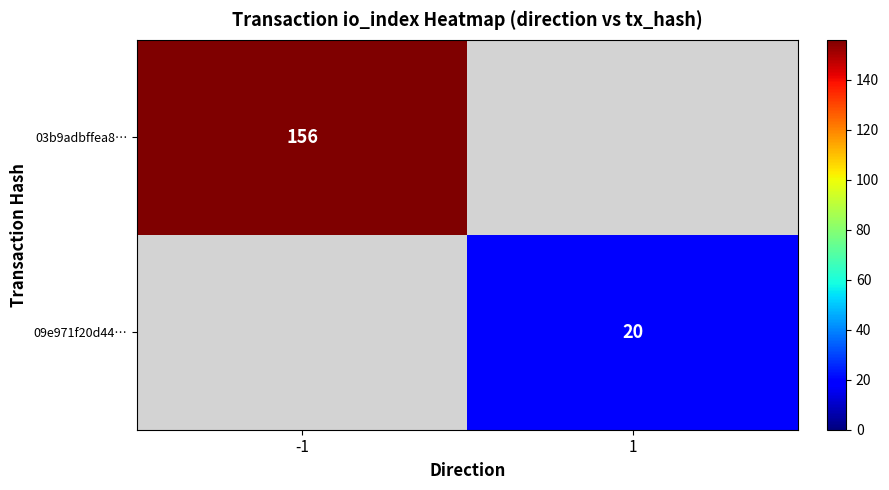

Is the value of 03b9adbffea8… at -1 greater than the value of 09e971f20d44… at 1?

Yes